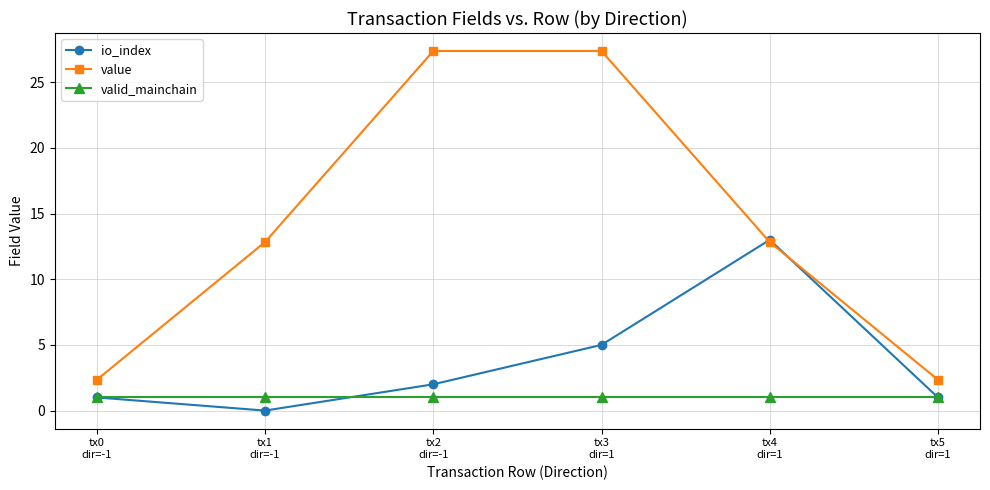

Where is value nearest to the value 14?

tx1
dir=-1